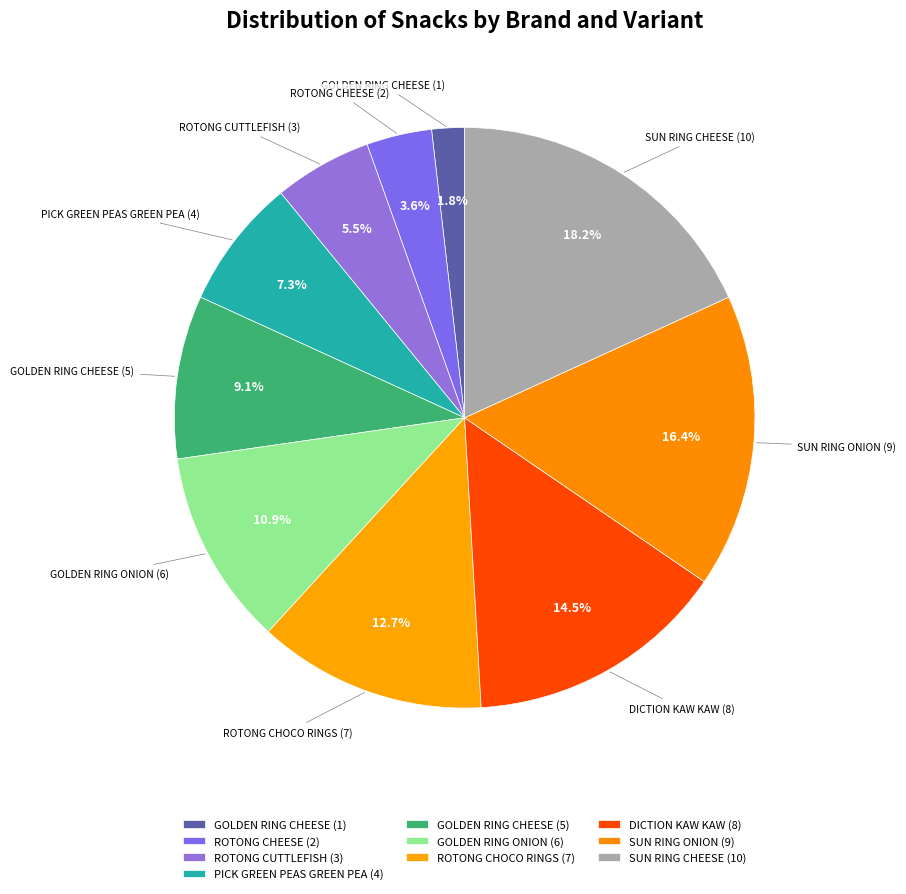

How many slices are in this pie chart?

10